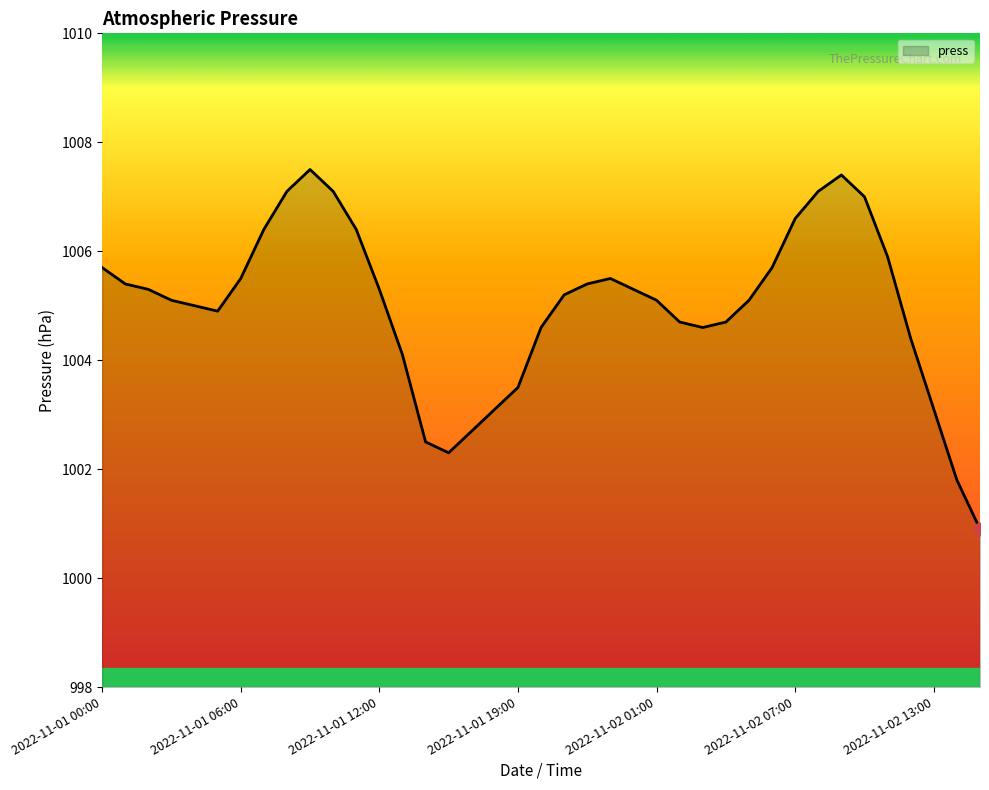

What is the difference between the maximum and minimum values?

6.6